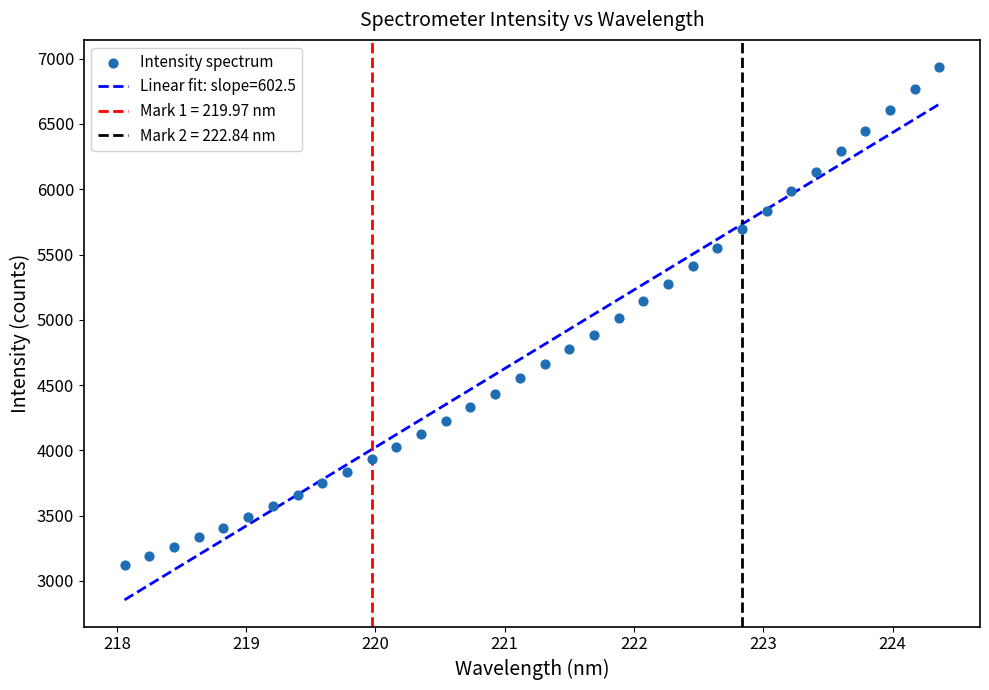

What is the range of X values (max minus min)?

6.3